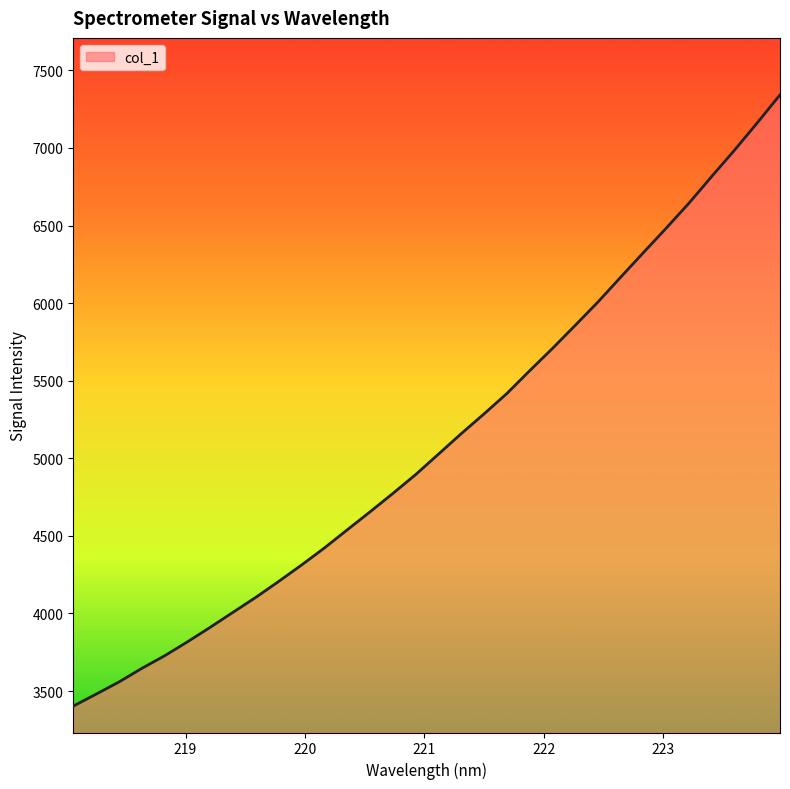

What is the greatest value displayed?

7342.5